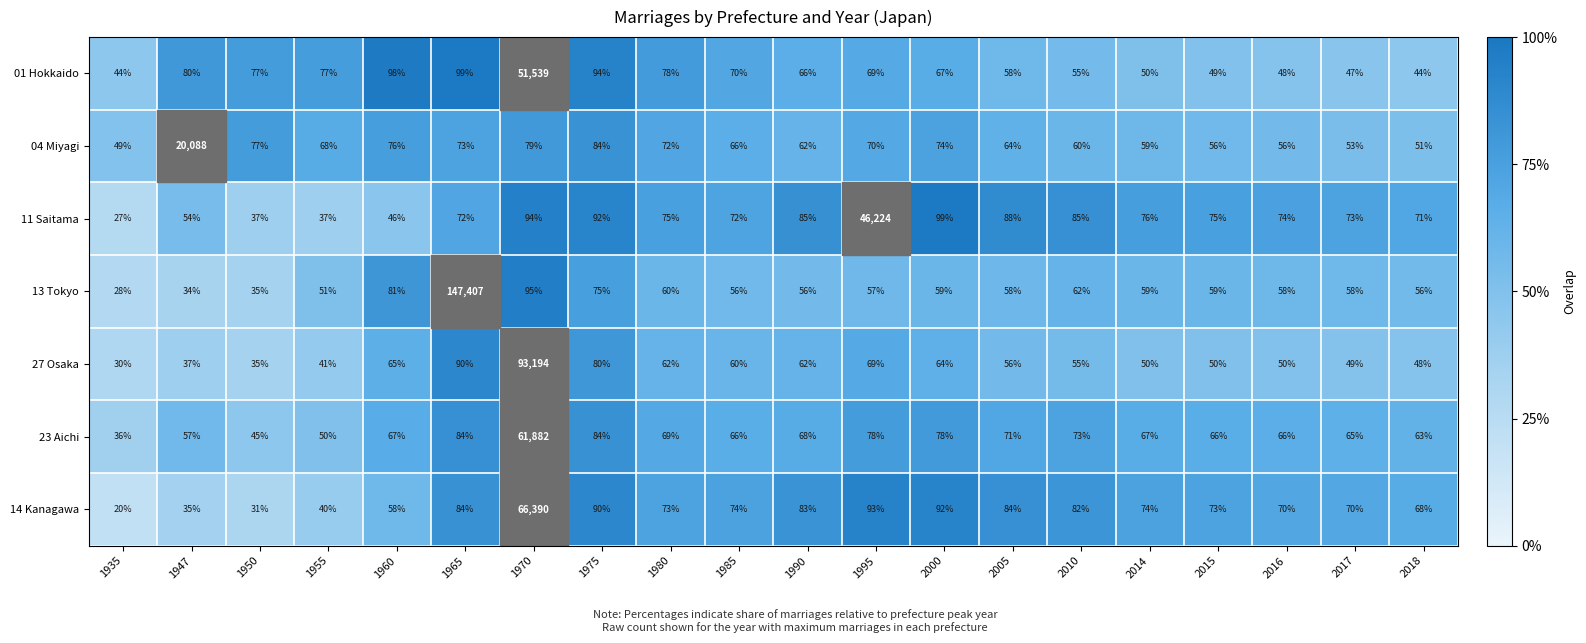

Is the value of 04 Miyagi at 2000 greater than the value of 14 Kanagawa at 1950?

Yes